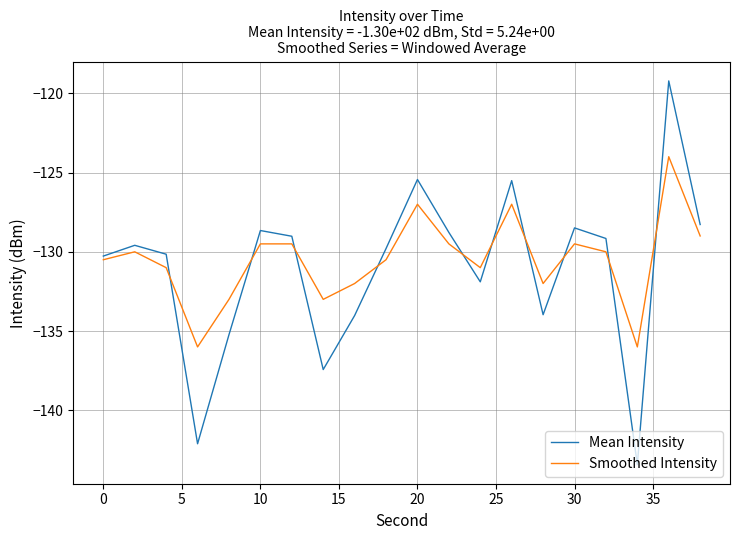

List the series in order of their peak value, highest first.

Mean Intensity, Smoothed Intensity